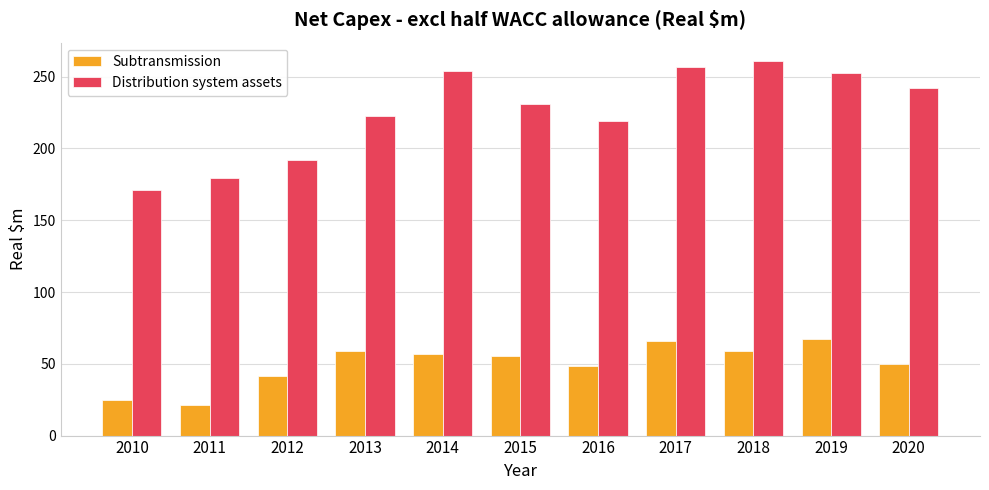

Which category has the highest value across all series?

2018